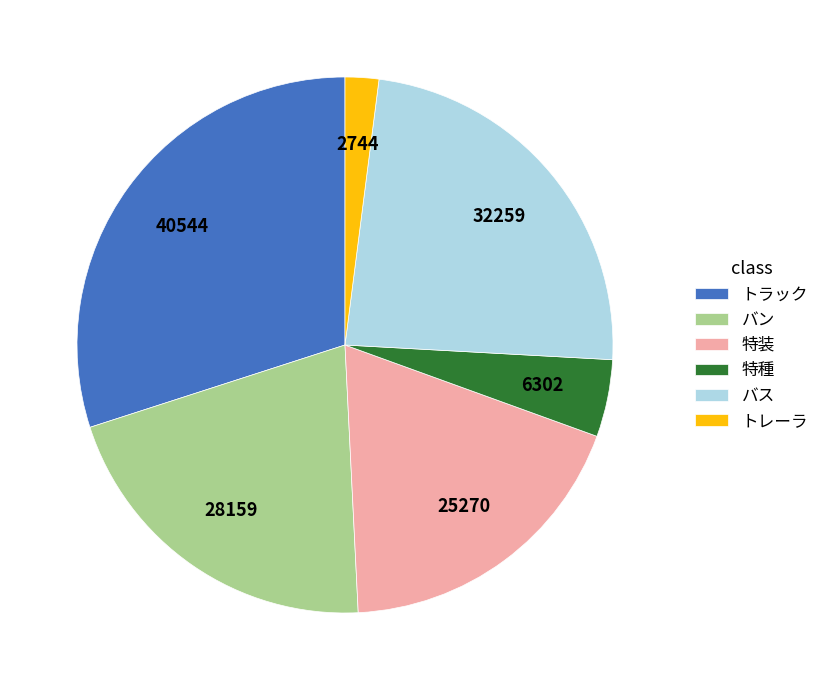

Rank the categories by value from lowest to highest.

トレーラ, 特種, 特装, バン, バス, トラック